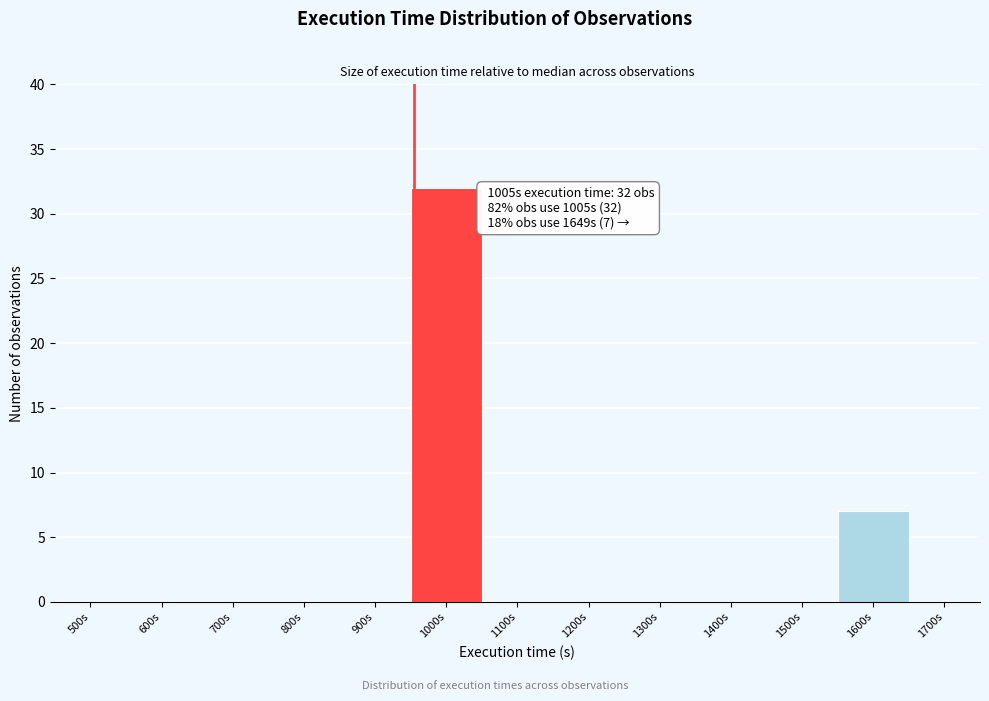

Reading left to right, list all the values displayed in this chart.

500s=0	600s=0	700s=0	800s=0	900s=0	1000s=32	1100s=0	1200s=0	1300s=0	1400s=0	1500s=0	1600s=7	1700s=0